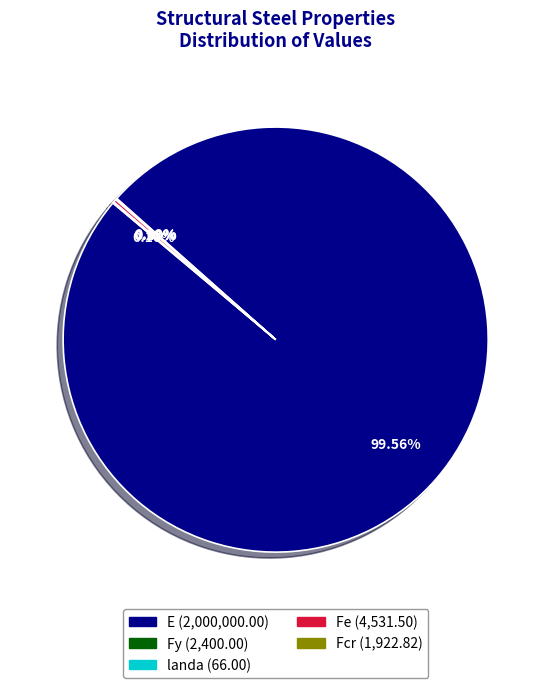

What is the largest slice in the pie chart?

E